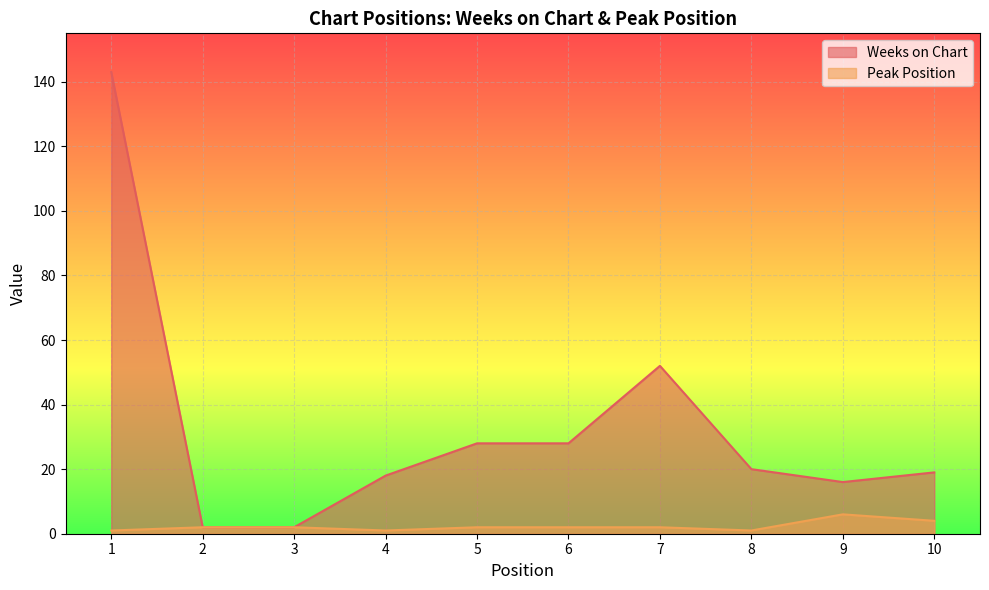

What is the maximum value shown in the chart?

143